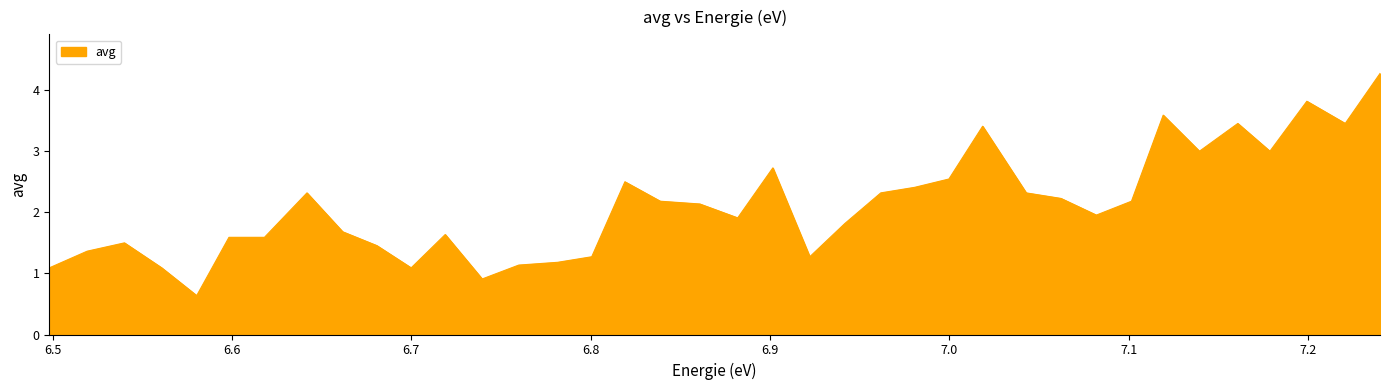

What is the difference between the maximum and minimum values?

3.6